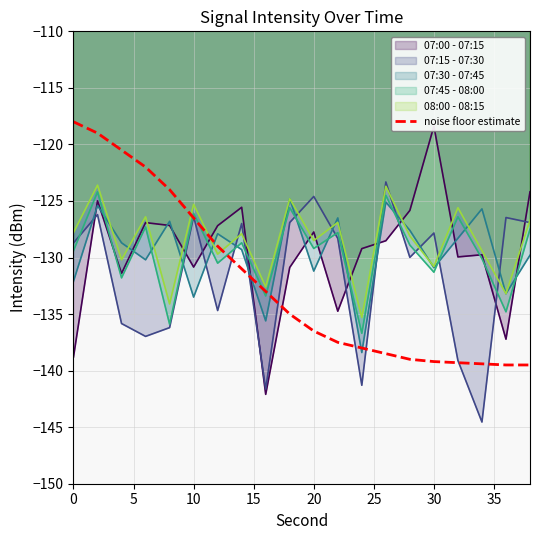

What is the sum of all values?

-2644.4